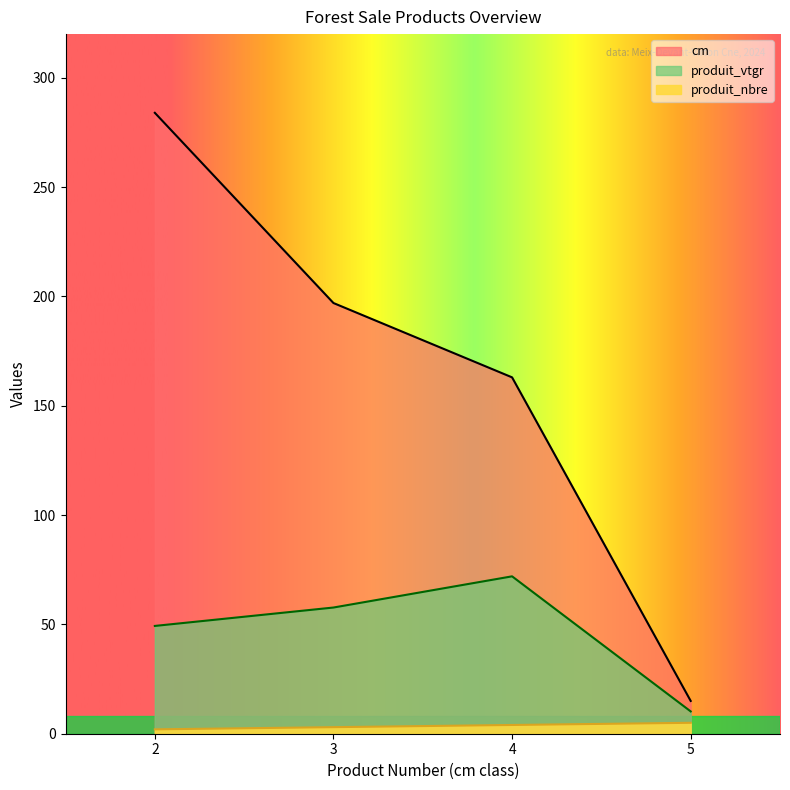

What is the value of the produit_nbre point at the 2nd from the left?

3.0